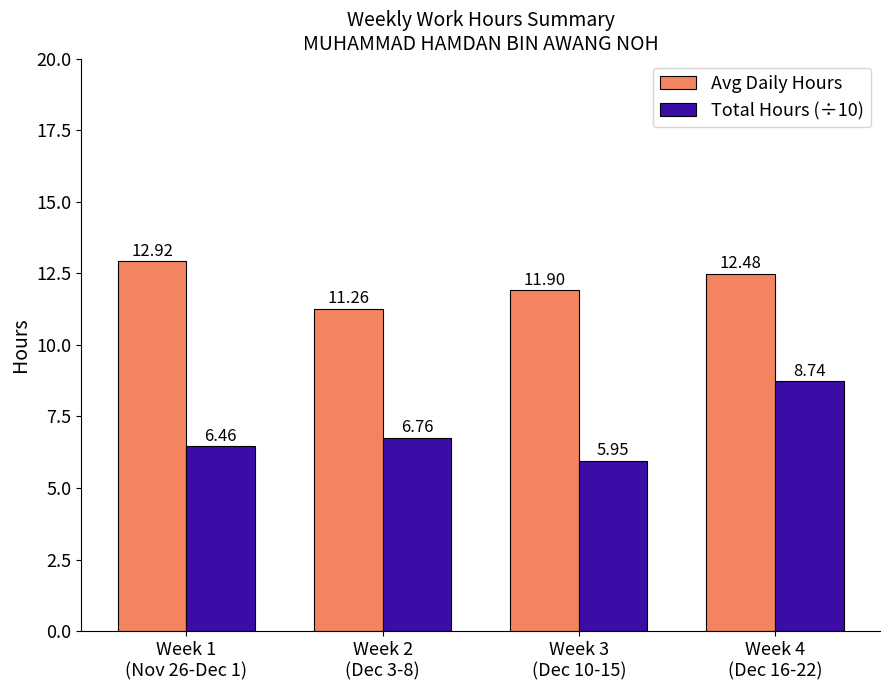

What is the label of the 2nd bar from the right?

Week 3
(Dec 10-15)